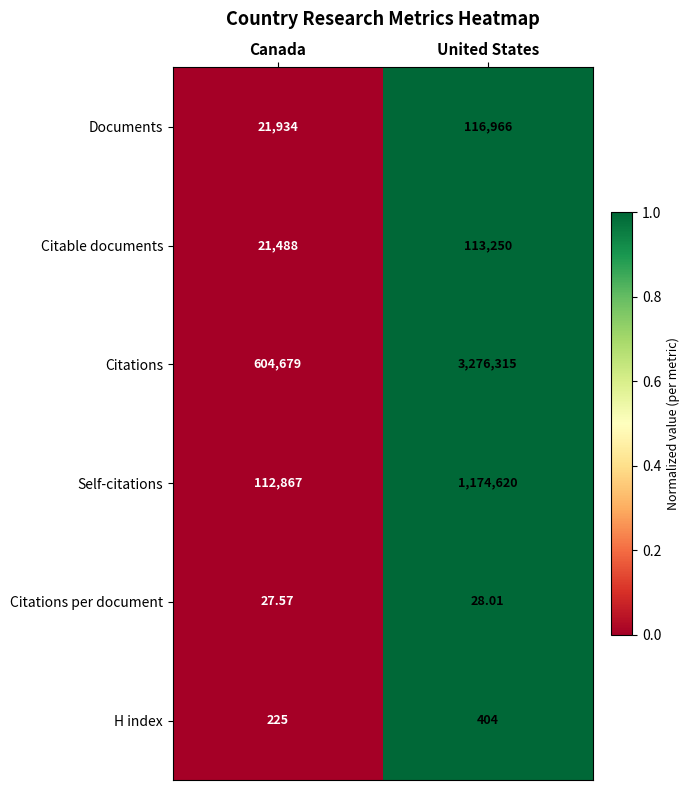

At which category is the sum across all series the highest?

United States